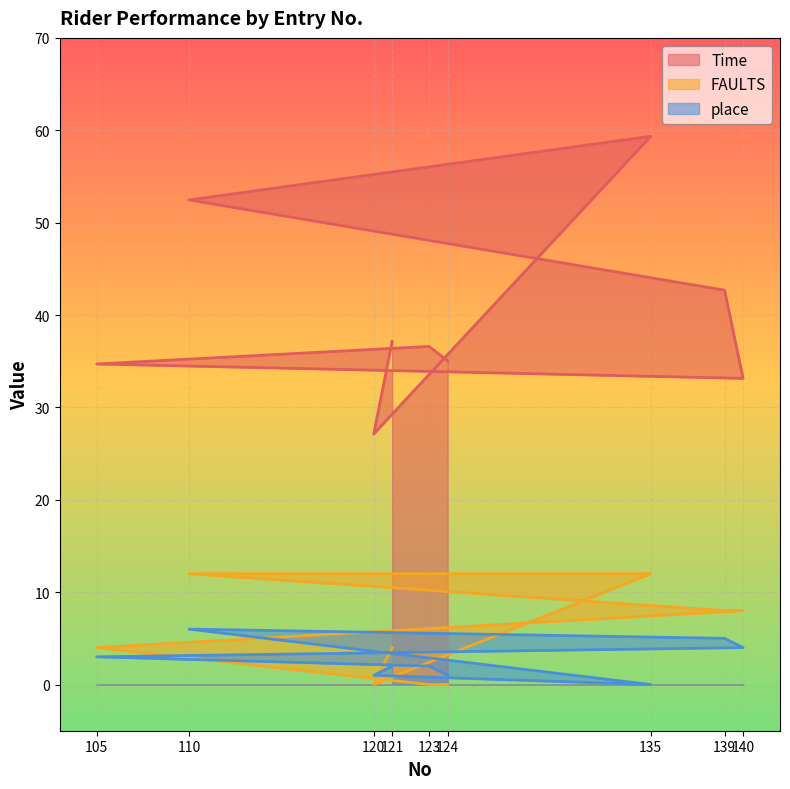

At which category does Time reach its first local valley?

140